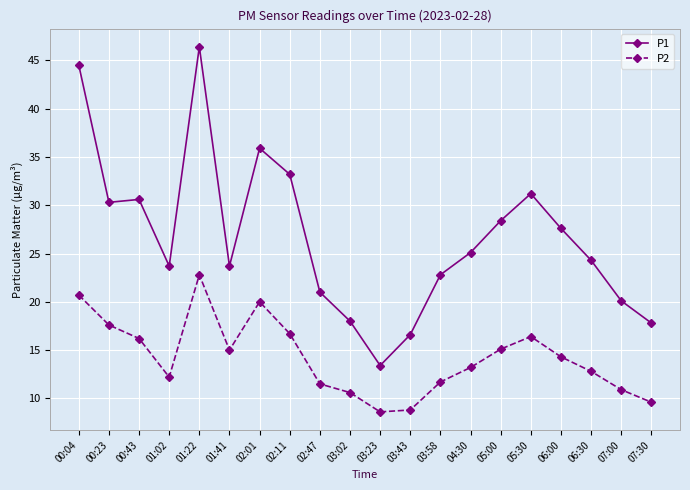

What is the label of the 9th point from the left?

02:47